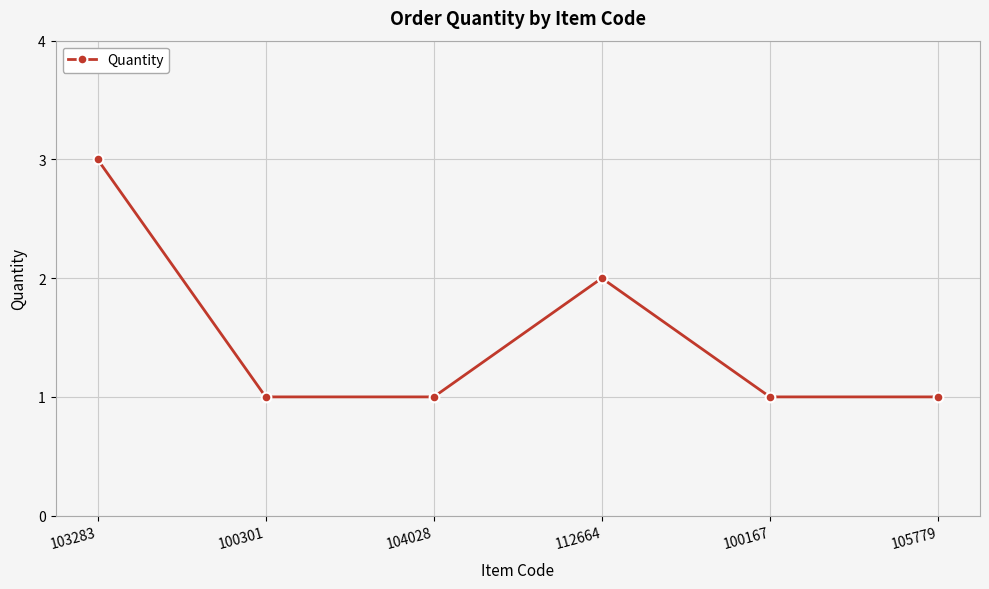

How many data points does each series have?

6